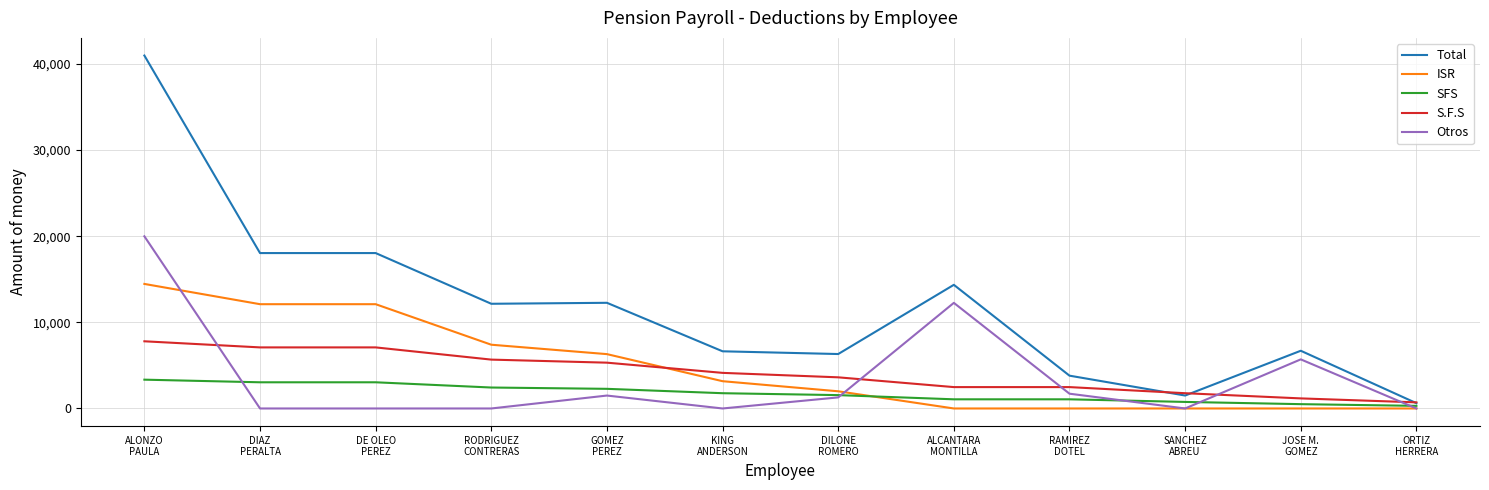

What is the greatest value displayed?

40970.6